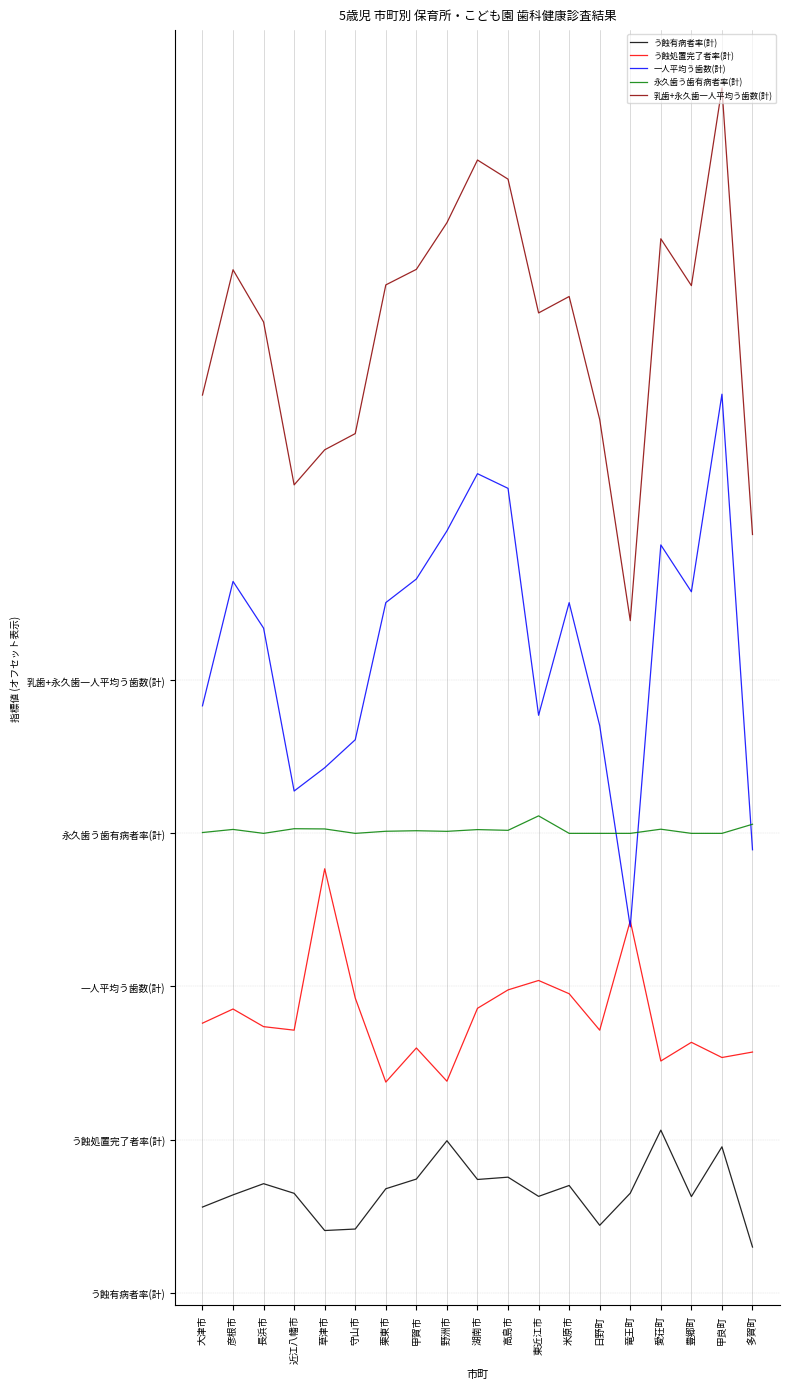

At which category is the sum across all series the highest?

甲良町